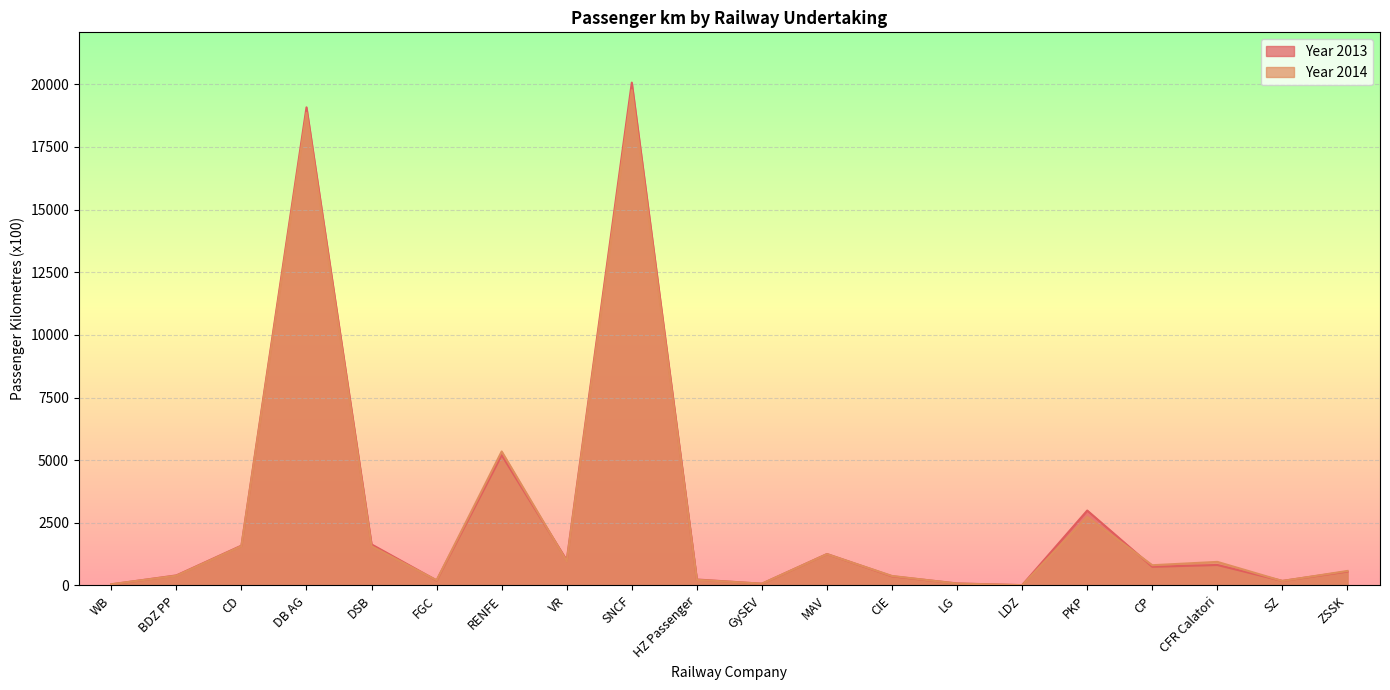

List the labels in order of Year 2014 value, smallest first.

LDZ, WB, GySEV, LG, SZ, FGC, HZ Passenger, CIE, BDZ PP, ZSSK, CP, CFR Calatori, VR, MAV, DSB, CD, PKP, RENFE, DB AG, SNCF